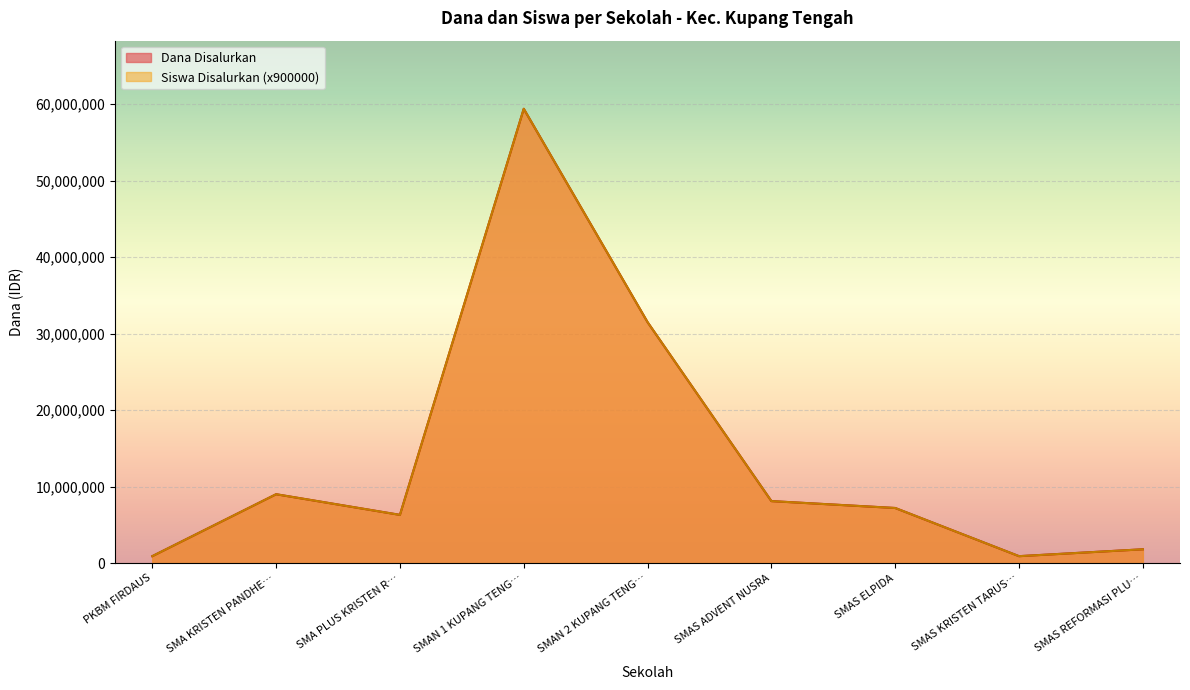

What is the average value of the Dana Disalurkan series?

13900000